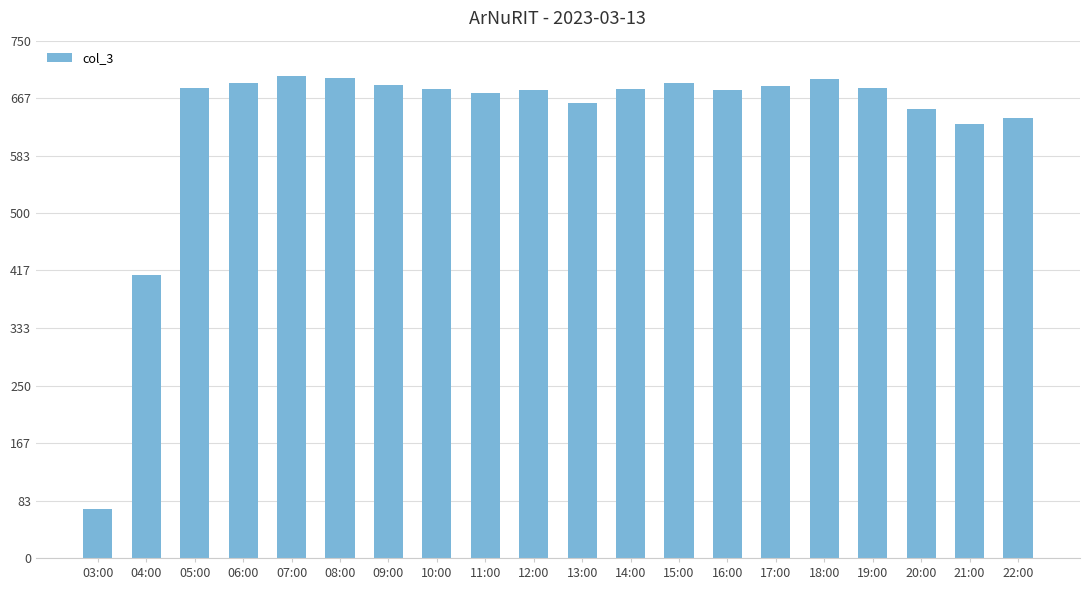

True or false: the data shows 684 at 17:00.

True